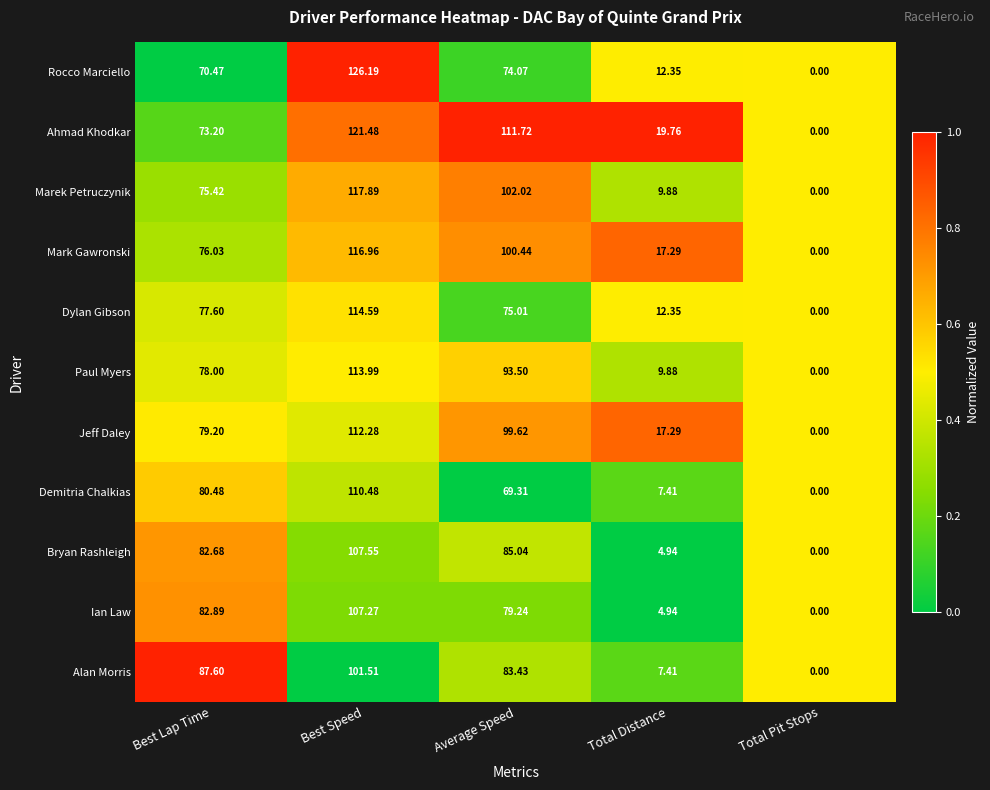

Which series has the widest spread of values?

Rocco Marciello